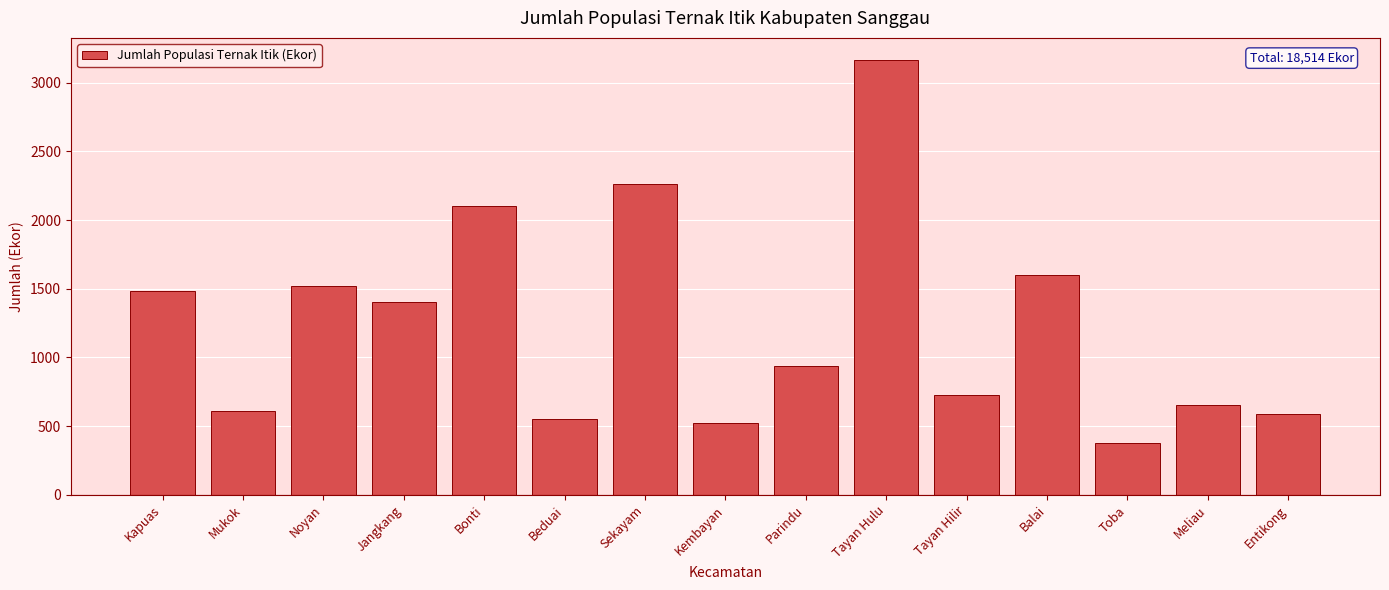

True or false: the data shows 2282 at Noyan.

False